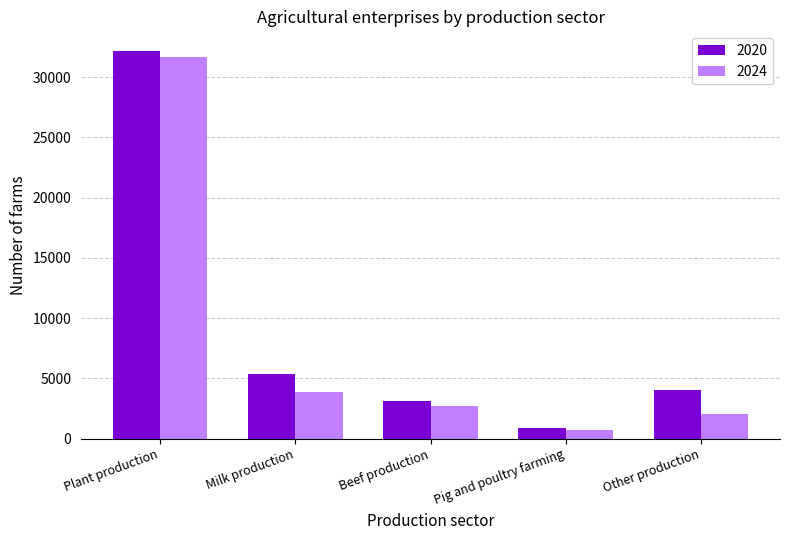

What is the total value across all series at Plant production?

63850